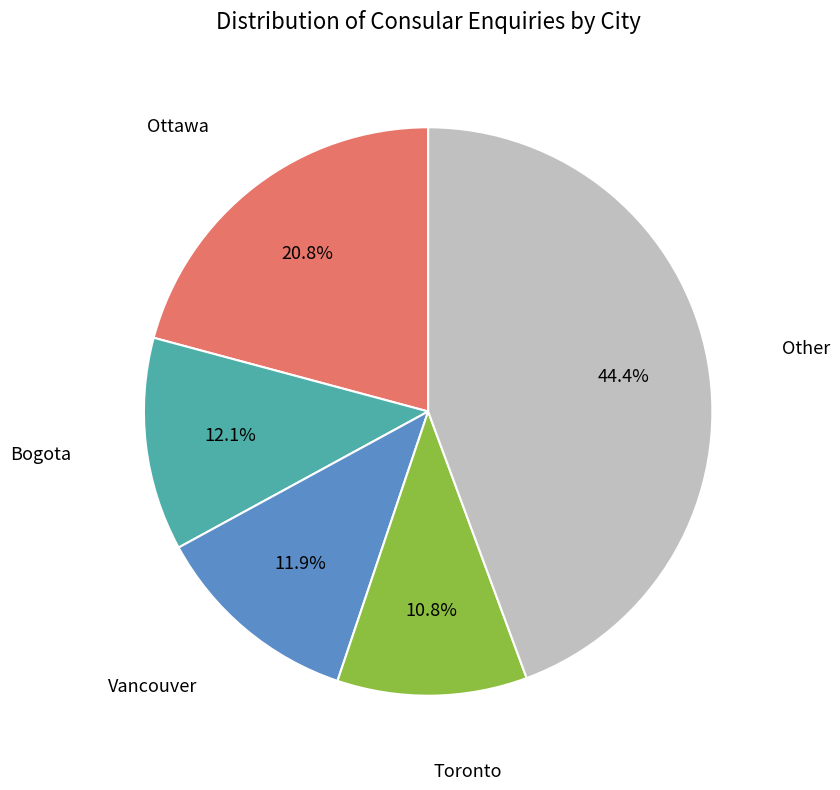

Is there a majority slice in this chart?

No